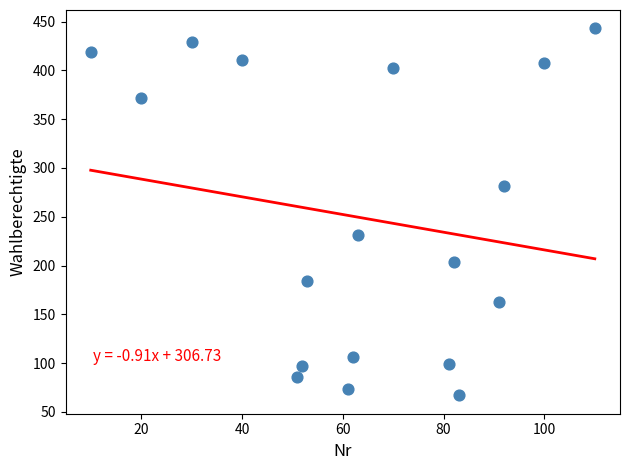

What is the range of Y values (max minus min)?

376